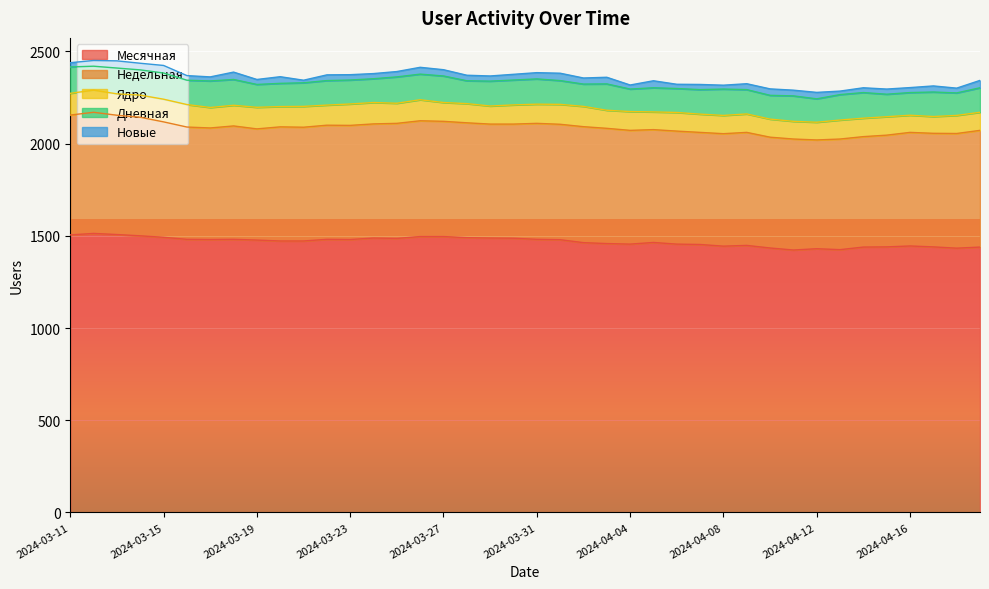

True or false: Ядро and Новые cross at least once.

False